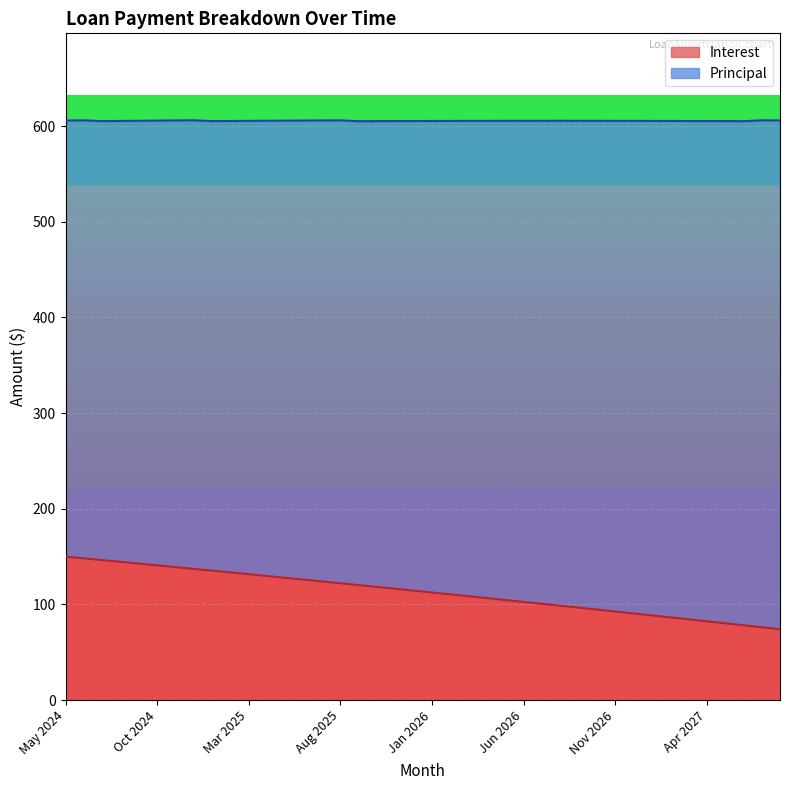

List the labels in order of value, smallest first.

Aug 2027, Jul 2027, Jun 2027, May 2027, Apr 2027, Mar 2027, Feb 2027, Jan 2027, Dec 2026, Nov 2026, Oct 2026, Sep 2026, Aug 2026, Jul 2026, Jun 2026, May 2026, Apr 2026, Mar 2026, Feb 2026, Jan 2026, Dec 2025, Nov 2025, Oct 2025, Sep 2025, Aug 2025, Jul 2025, Jun 2025, May 2025, Apr 2025, Mar 2025, Feb 2025, Jan 2025, Dec 2024, Nov 2024, Oct 2024, Sep 2024, Aug 2024, Jul 2024, Jun 2024, May 2024